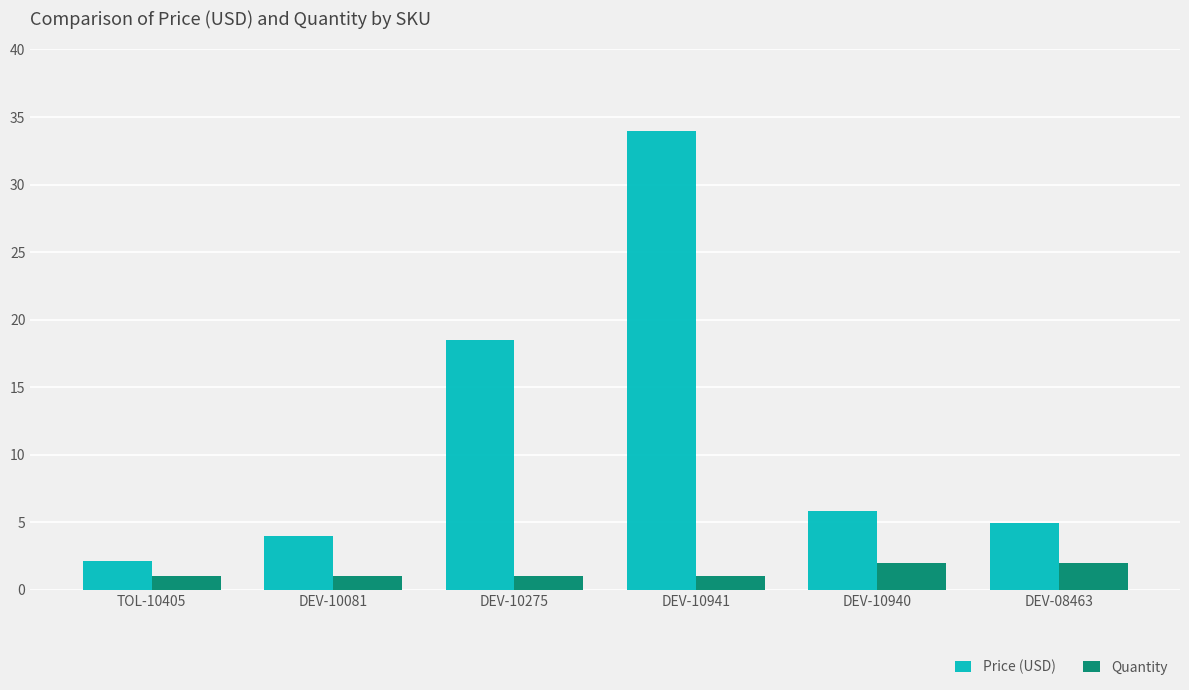

What is the sum of the Quantity values at DEV-10940 and DEV-08463?

4.0